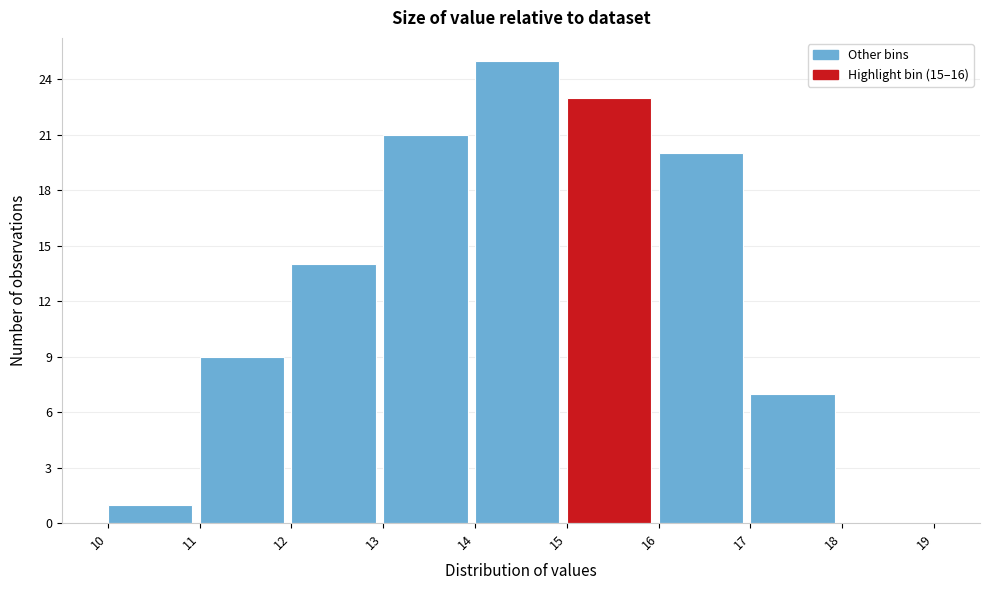

Which range on the x-axis has the tallest bar?

14 to 15